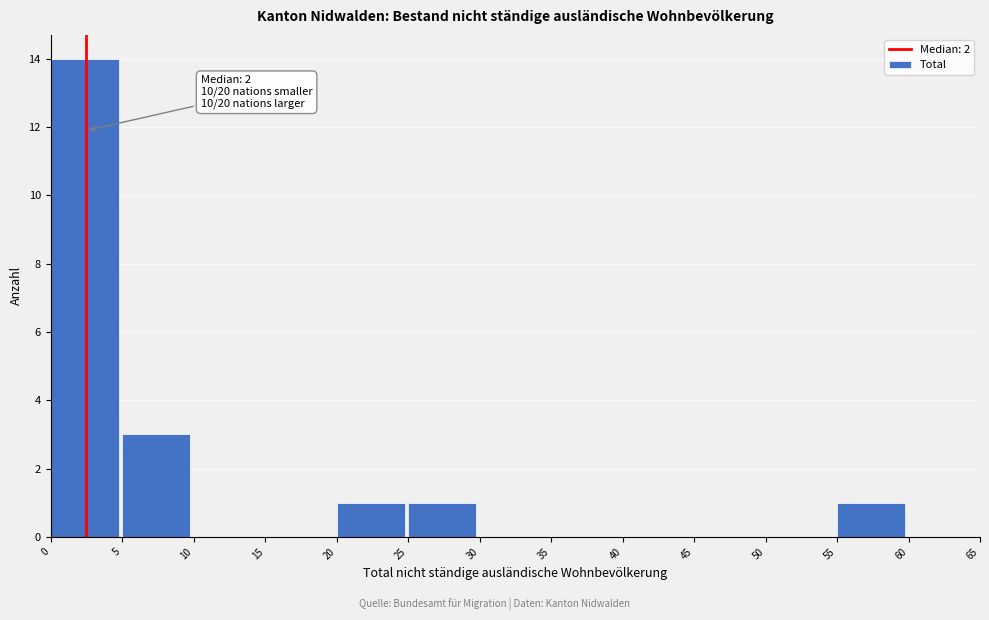

Over which range of the x-axis is the bar tallest?

0 to 5